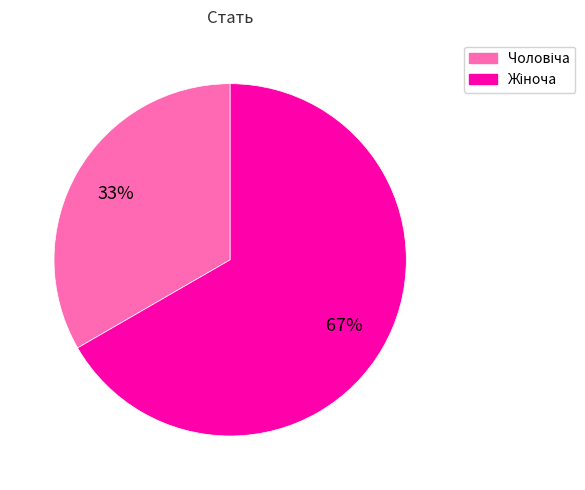

Does any single category account for the majority?

Yes